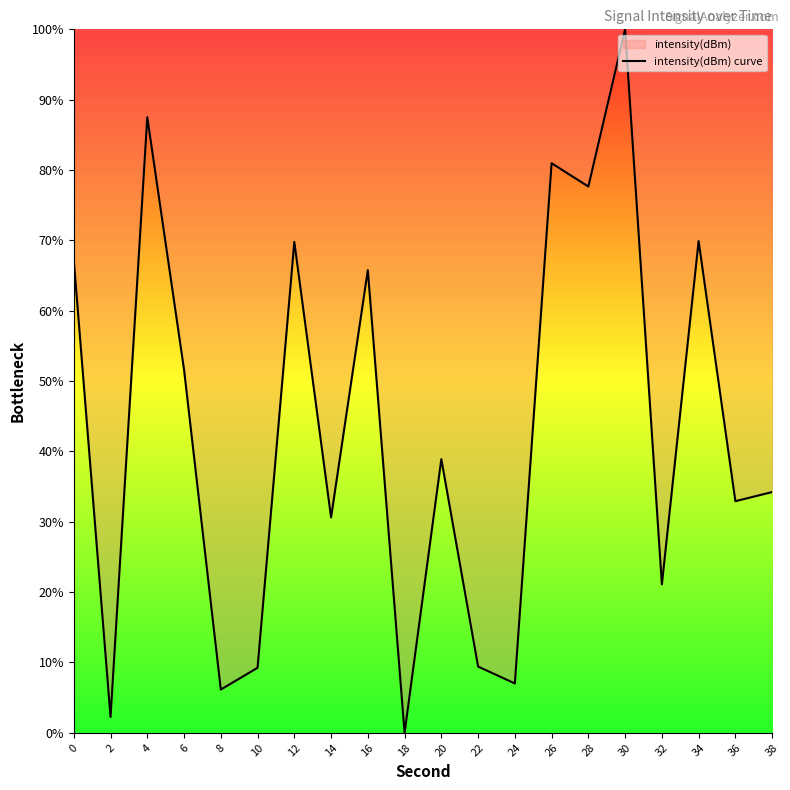

Reading left to right, list all the values displayed in this chart.

0=67.2	2=2.3	4=87.5	6=51.6	8=6.1	10=9.2	12=69.8	14=30.6	16=65.8	18=0.0	20=38.9	22=9.4	24=7.0	26=81.0	28=77.7	30=100.0	32=21.1	34=69.9	36=32.9	38=34.2